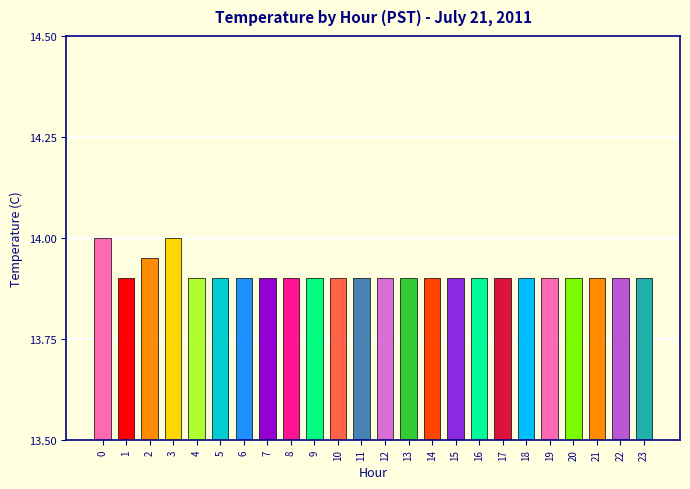

Which has a higher value, 13 or 15?

13